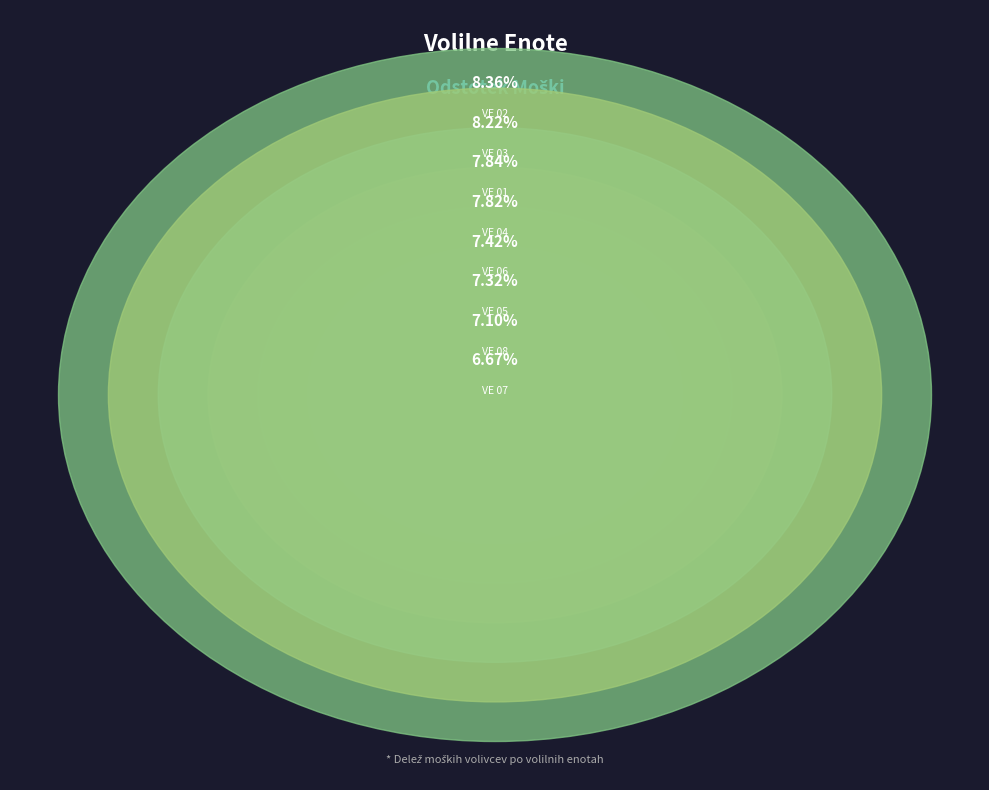

Count the number of slices in the pie.

8